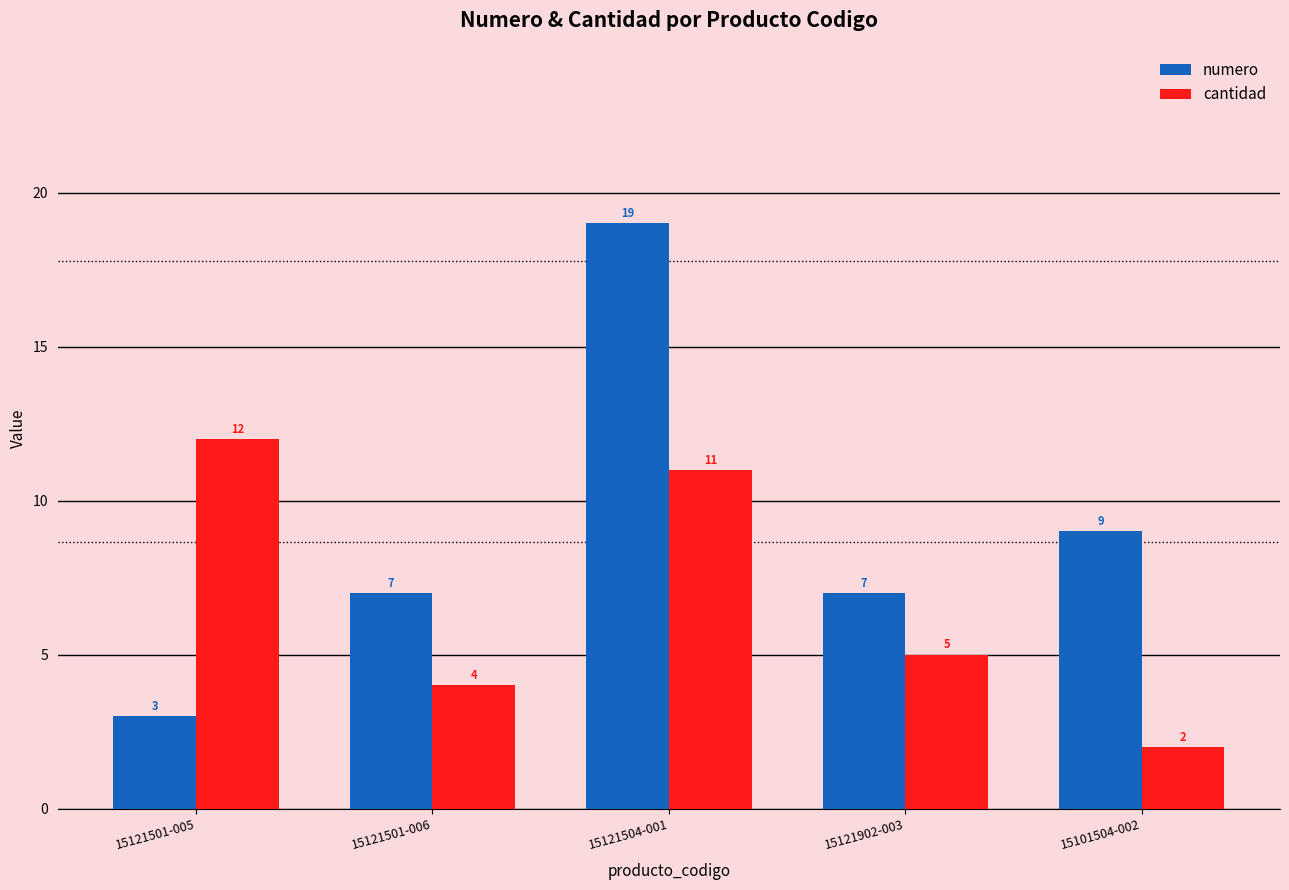

List the series in order of their overall mean, lowest first.

cantidad, numero